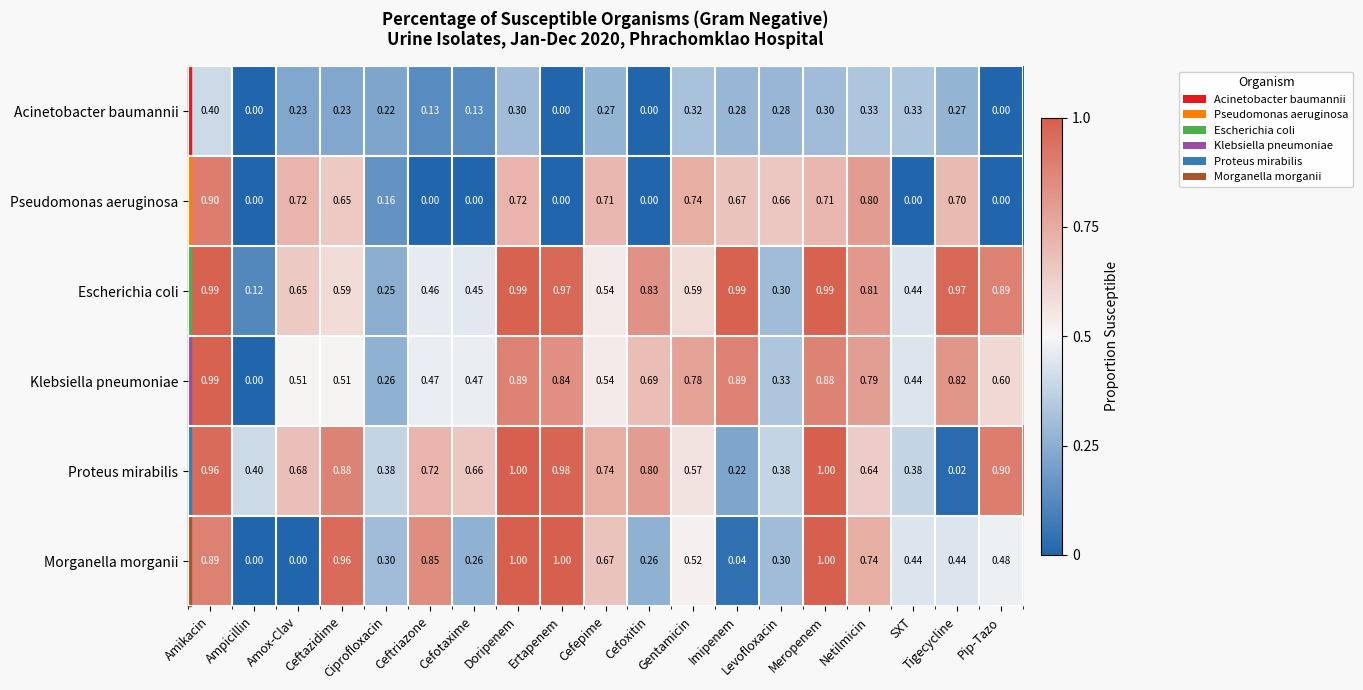

At which category is the sum across all series the highest?

Amikacin